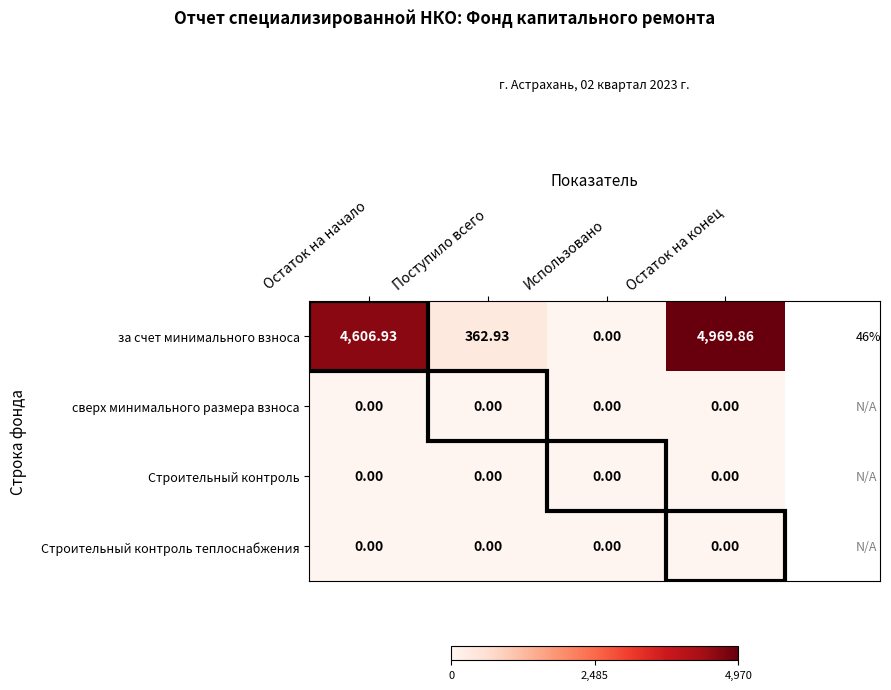

At which category is the sum across all series the highest?

Остаток на конец